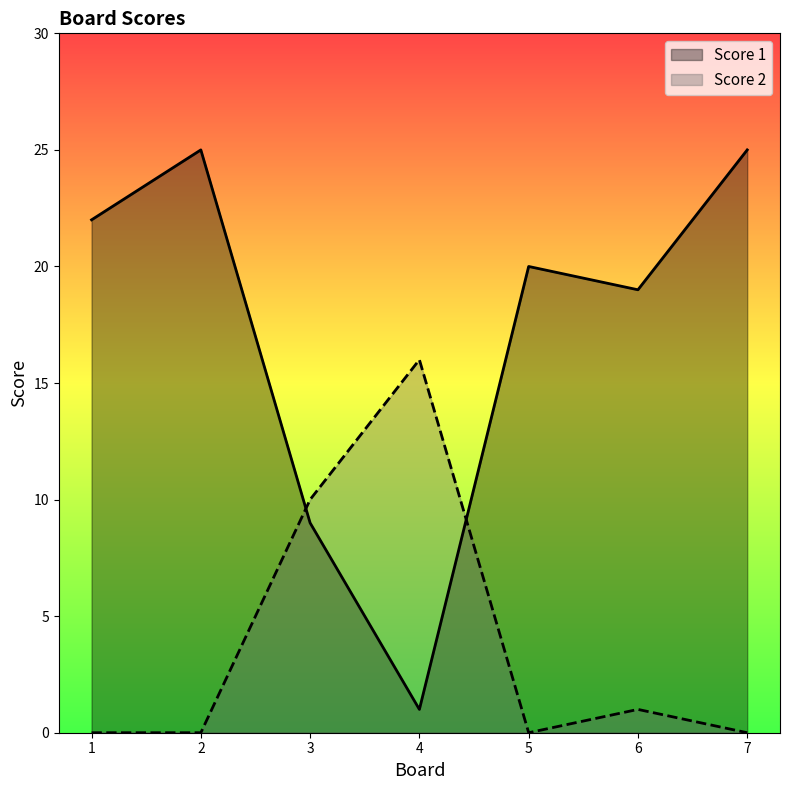

Rank the series by their average value, from highest to lowest.

Score 1, Score 2